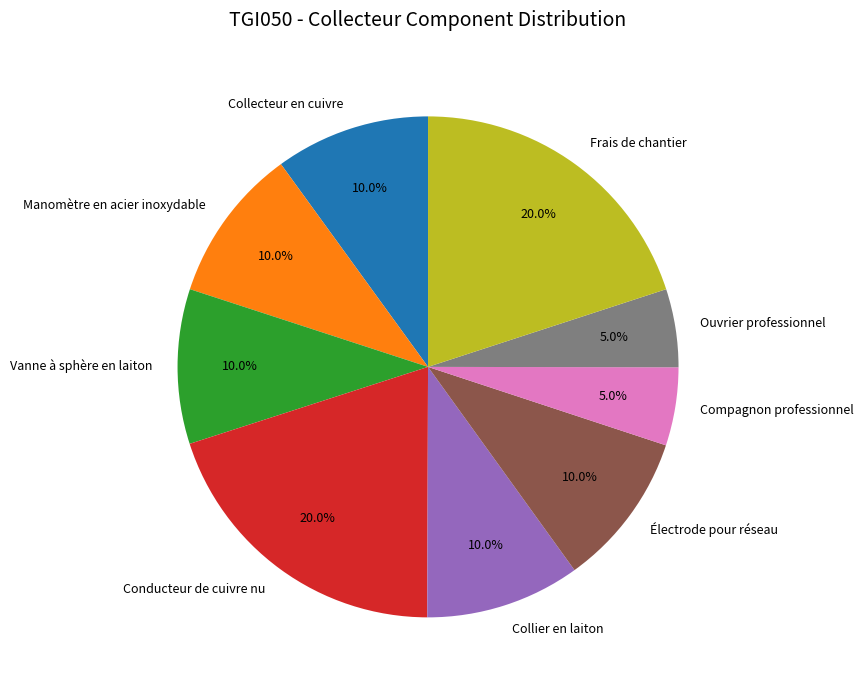

What percentage is NOT represented by Collier en laiton?

90.0%